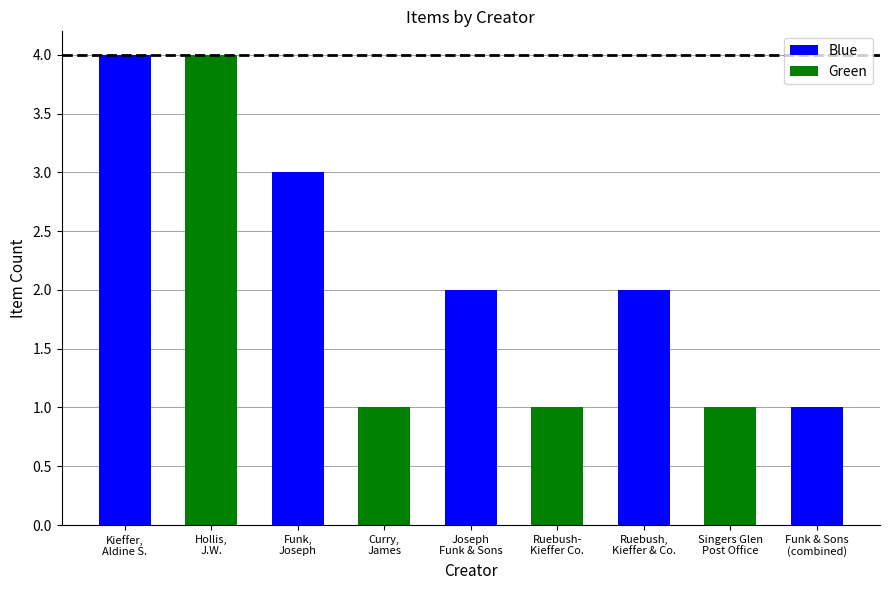

How many values are between 1 and 3?

7